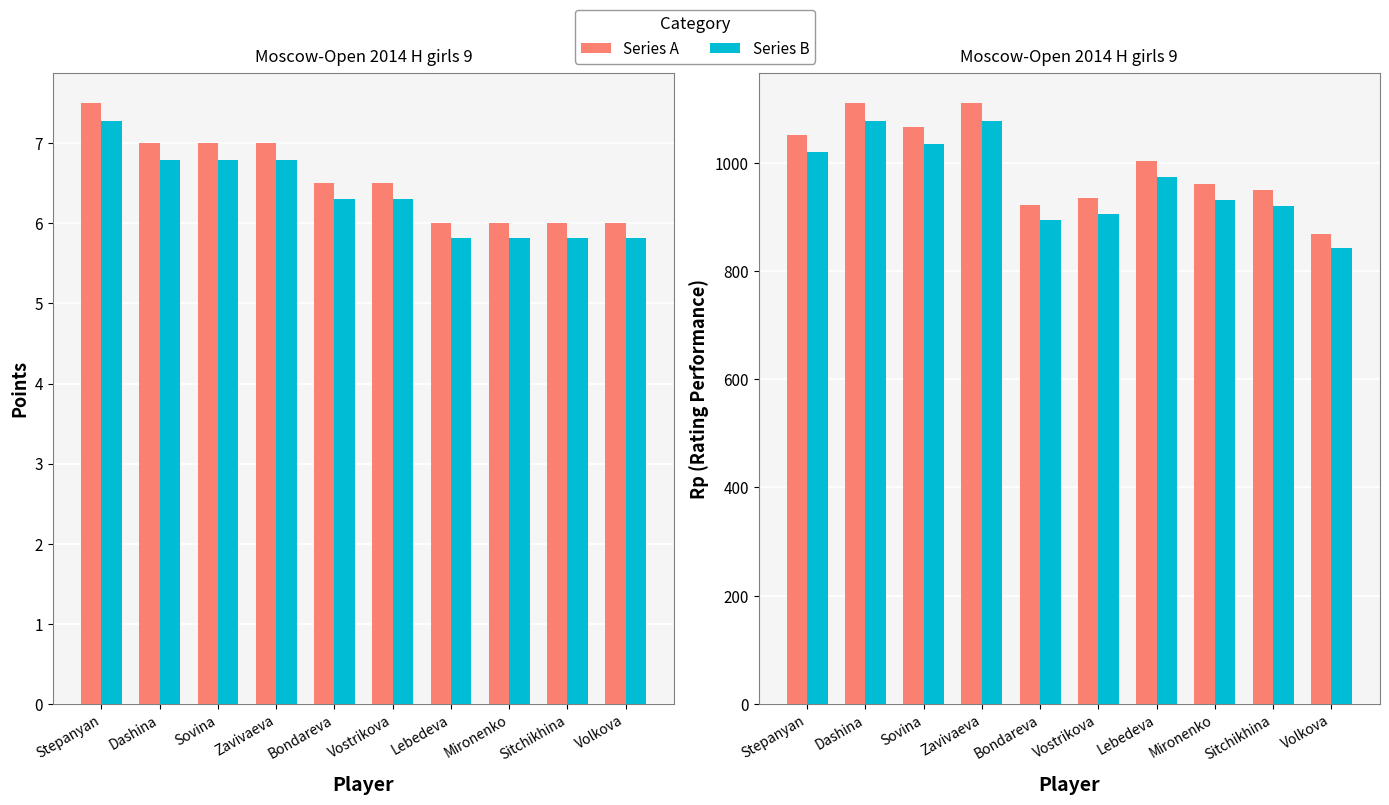

What is the maximum value for Rp (alt)?

1076.7